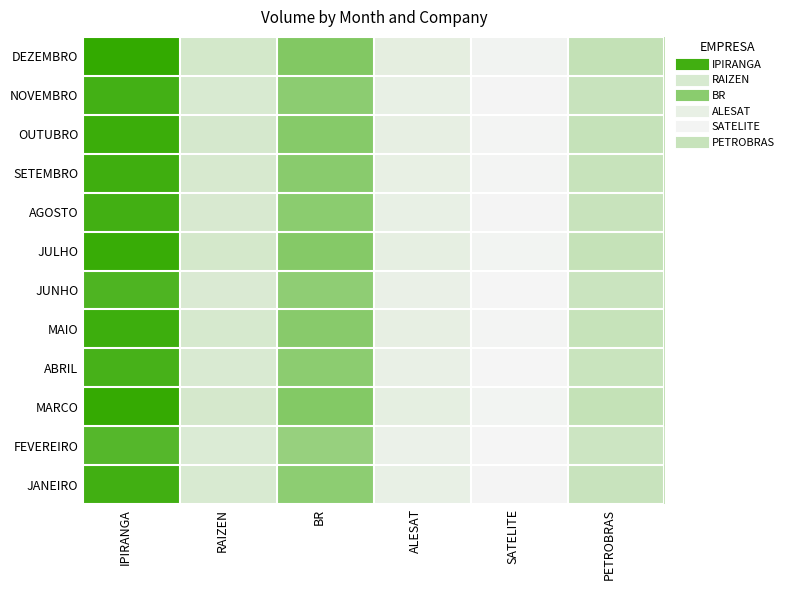

Which label corresponds to the smallest value in the chart?

SATELITE